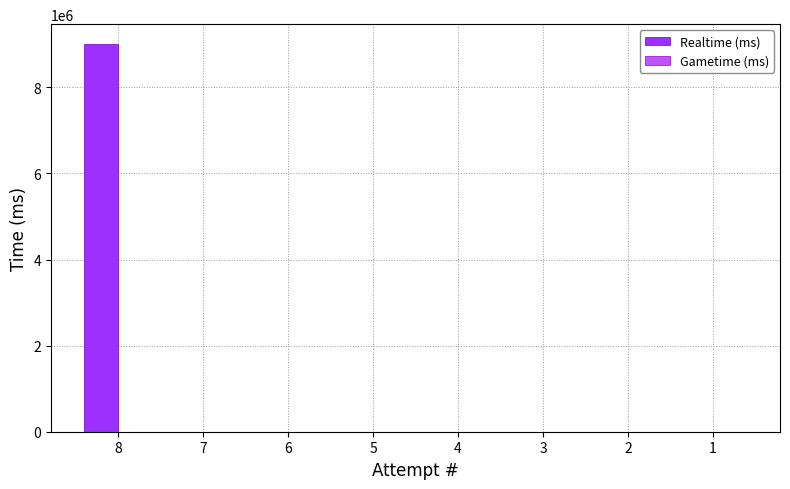

What is the maximum value shown in the chart?

9017516